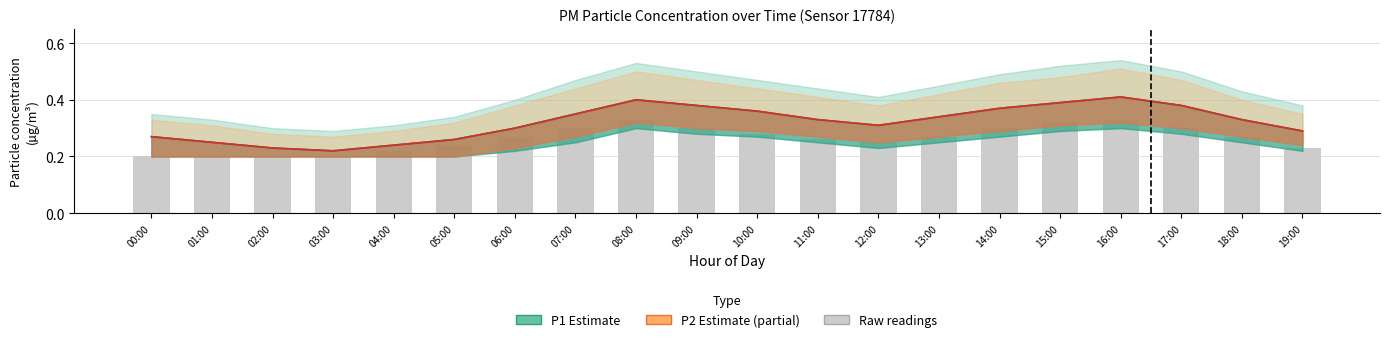

At which category does the chart reach its minimum across all series?

00:00